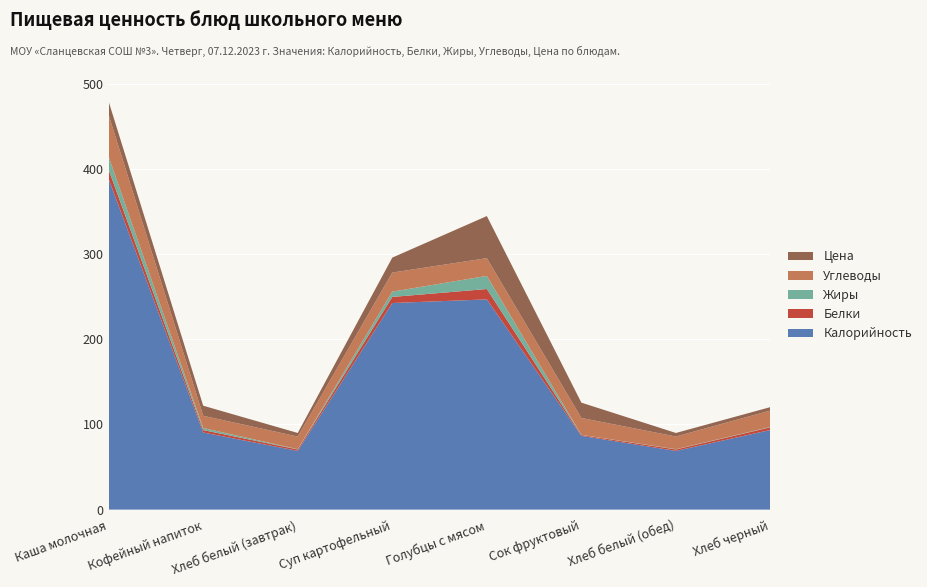

Reading left to right, list all the values displayed in this chart.

Калорийность: Каша молочная=388.2	Кофейный напиток=90.5	Хлеб белый (завтрак)=69.0	Суп картофельный=242.6	Голубцы с мясом=246.8	Сок фруктовый=86.6	Хлеб белый (обед)=69.0	Хлеб черный=93.5
Белки: Каша молочная=10.9	Кофейный напиток=2.9	Хлеб белый (завтрак)=1.7	Суп картофельный=7.1	Голубцы с мясом=12.2	Сок фруктовый=1.0	Хлеб белый (обед)=1.7	Хлеб черный=3.2
Жиры: Каша молочная=15.4	Кофейный напиток=2.4	Хлеб белый (завтрак)=0.3	Суп картофельный=6.2	Голубцы с мясом=15.4	Сок фруктовый=0.2	Хлеб белый (обед)=0.3	Хлеб черный=0.4
Углеводы: Каша молочная=48.9	Кофейный напиток=14.4	Хлеб белый (завтрак)=14.8	Суп картофельный=22.4	Голубцы с мясом=20.8	Сок фруктовый=19.8	Хлеб белый (обед)=14.8	Хлеб черный=19.3
Цена: Каша молочная=15.8	Кофейный напиток=11.8	Хлеб белый (завтрак)=4.2	Суп картофельный=17.6	Голубцы с мясом=49.4	Сок фруктовый=18.0	Хлеб белый (обед)=4.2	Хлеб черный=4.0